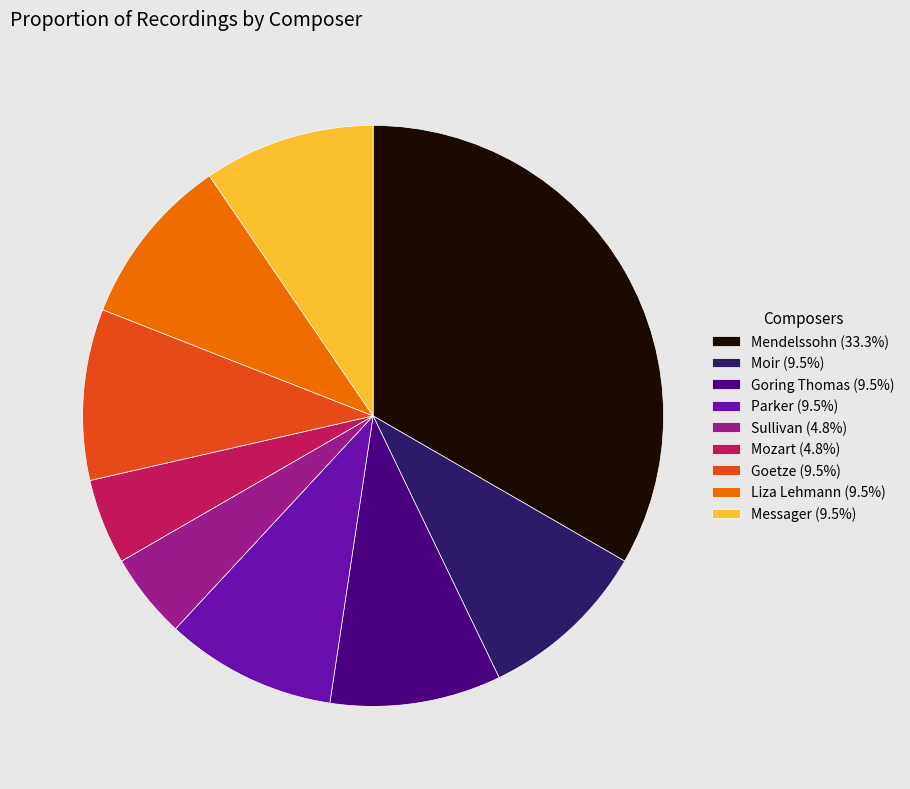

What is the ratio of the value at Mendelssohn (33.3%) to the value at Moir (9.5%)?

3.5